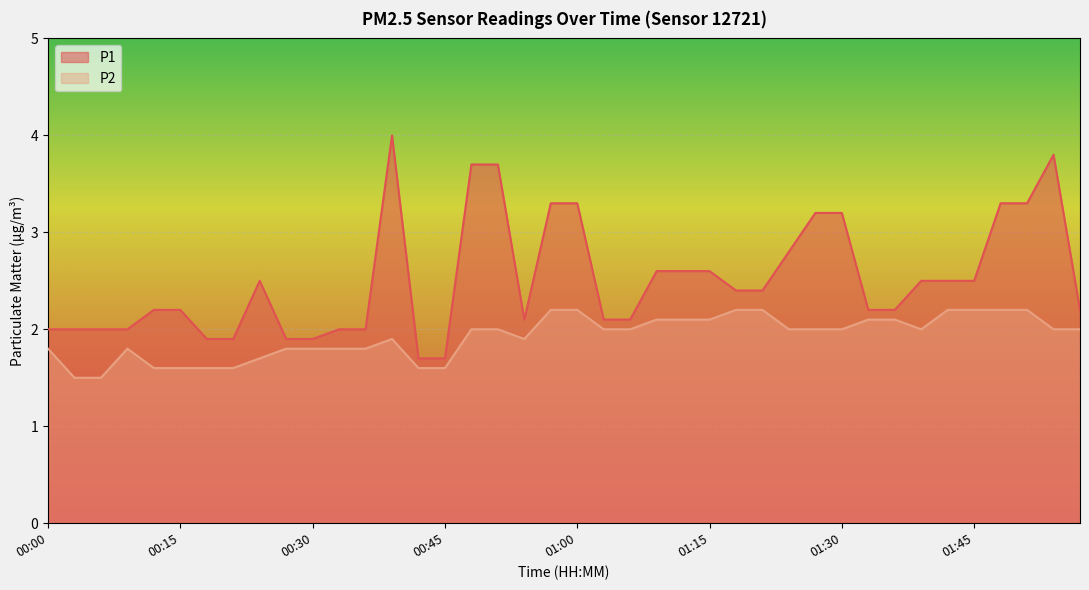

What is the value of the P1 point at the 3rd from the left?

2.0